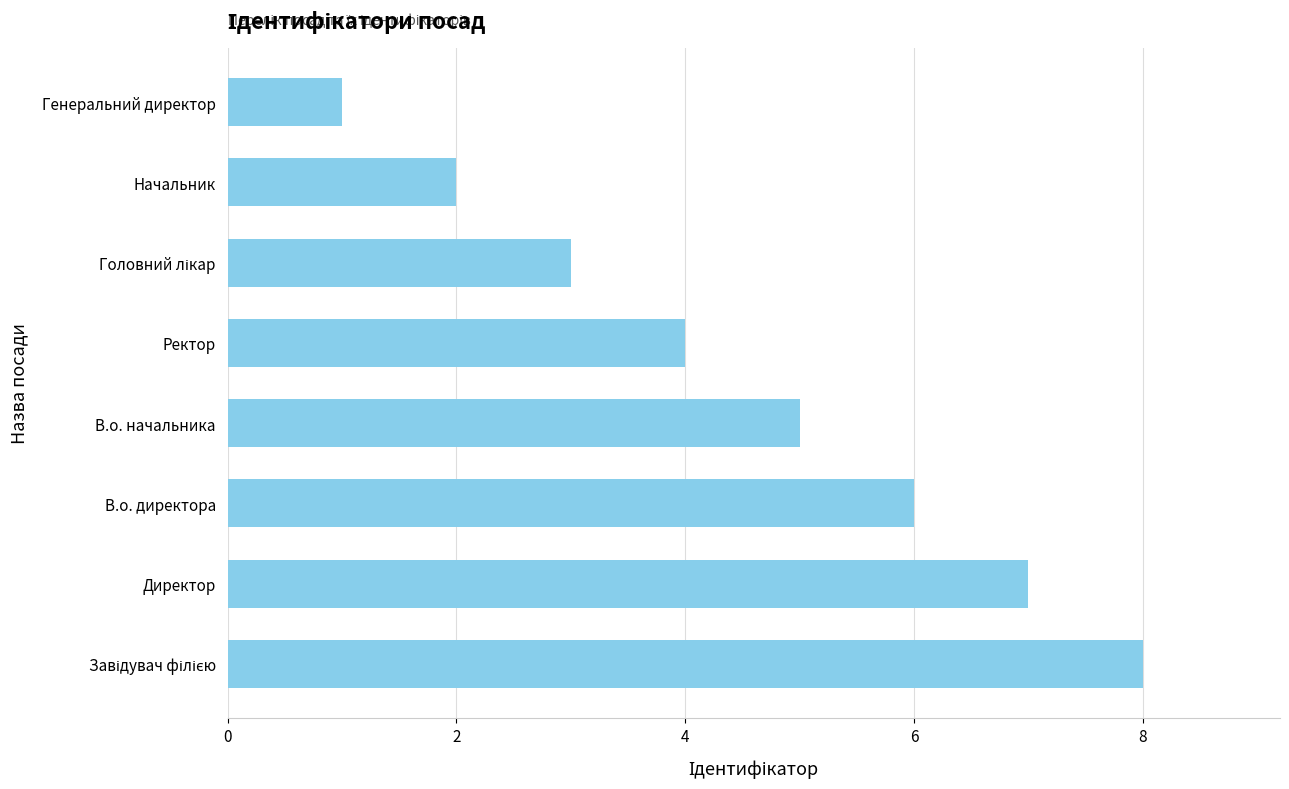

Reading bottom to top, what are all the values shown in this chart?

8	7	6	5	4	3	2	1